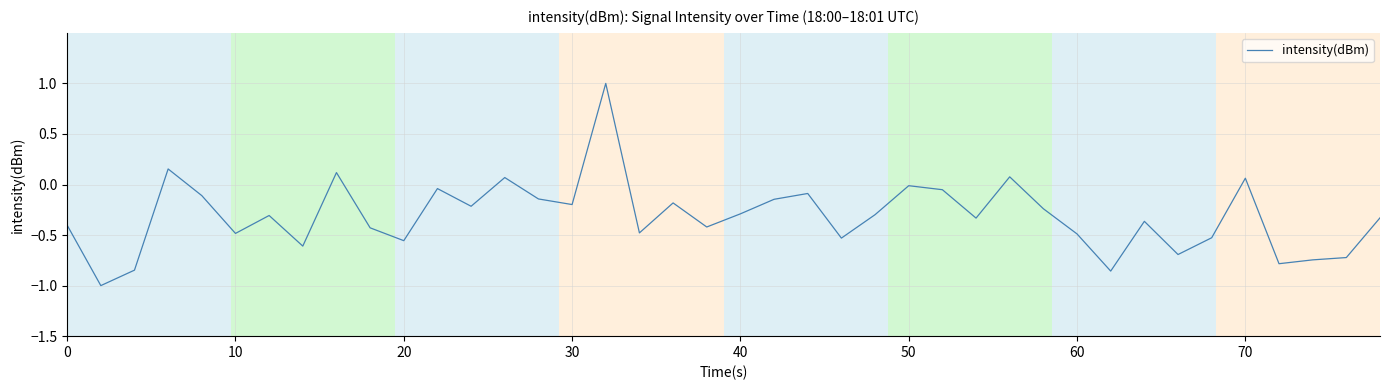

What is the difference between the maximum and minimum values?

2.0